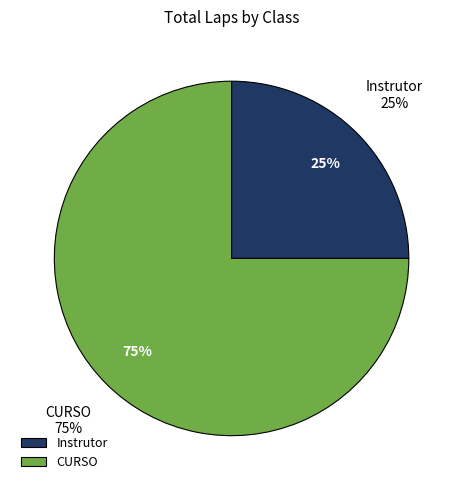

How many slices are in this pie chart?

2